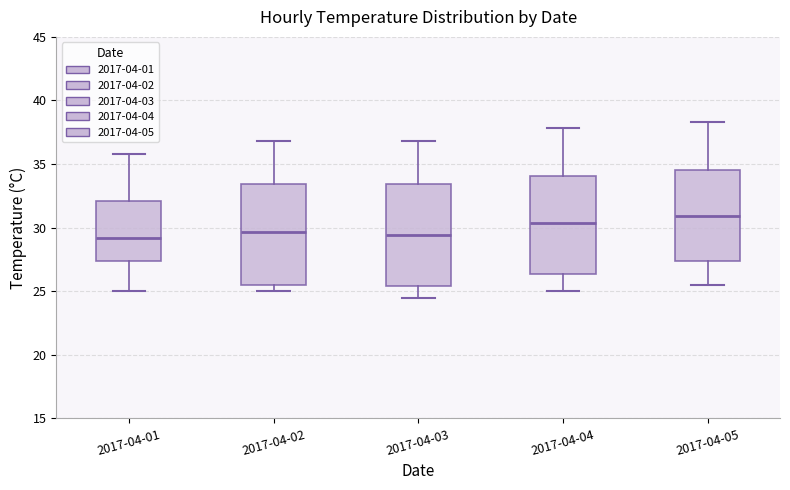

Where does the lower whisker of the box for 2017-04-01 end on the y-axis? The values are not printed on the chart, so give them approximately, as read against the axis.

25.0